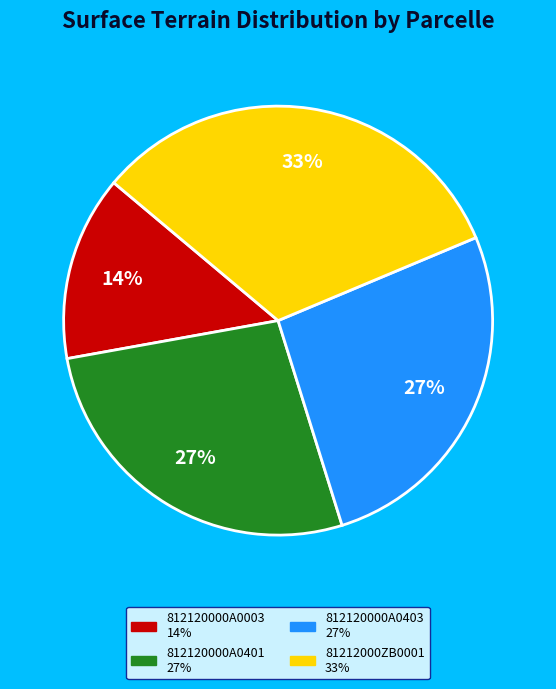

The 812120000A0003 slice represents 14% of the pie. True or false?

True